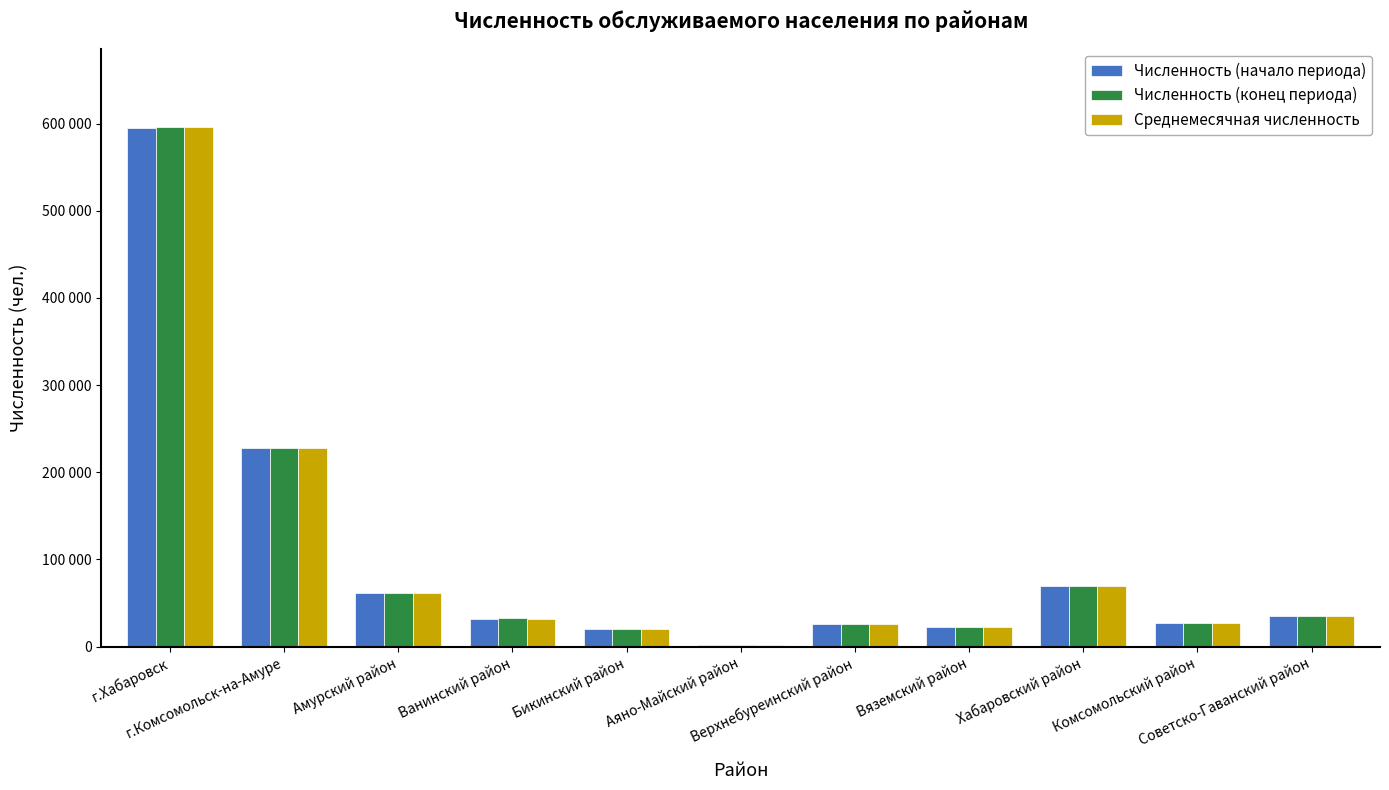

What is the difference between the Численность (конец периода) values at Вяземский район and Советско-Гаванский район?

12895